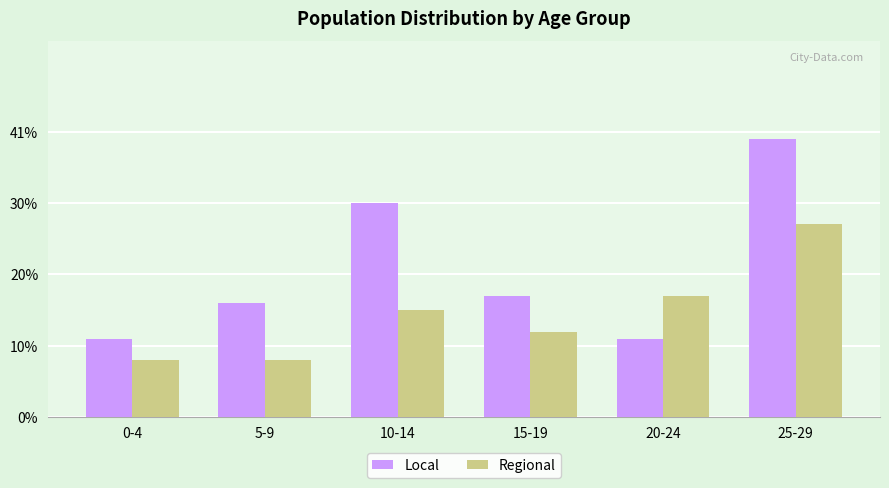

At which label is Regional closest to 17?

20-24